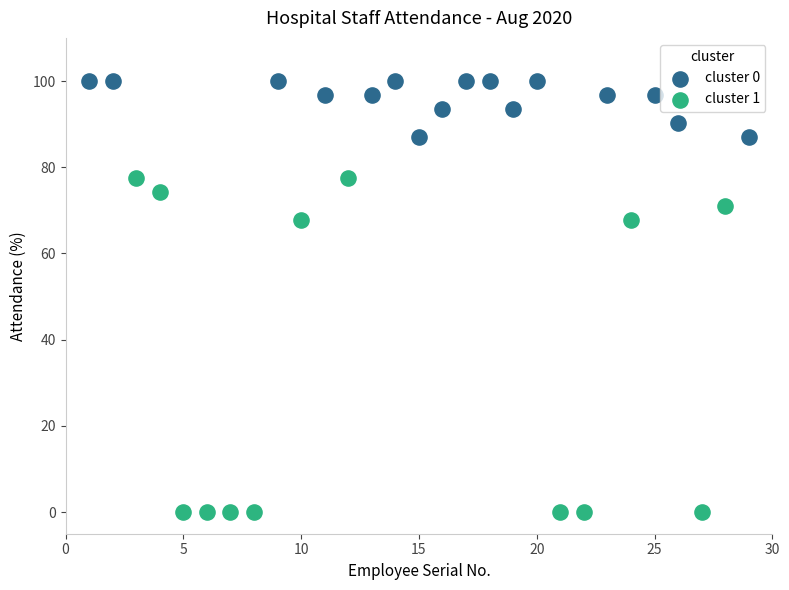

Which series contains the lowest Y value?

cluster 1